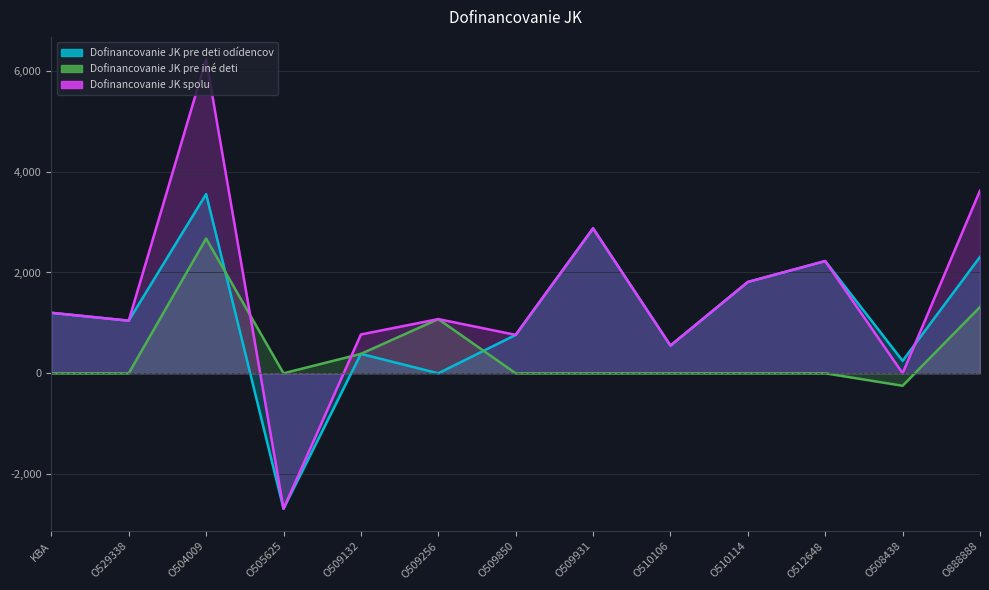

Which series changed the most between O529338 and O509931?

Dofinancovanie JK pre deti odídencov